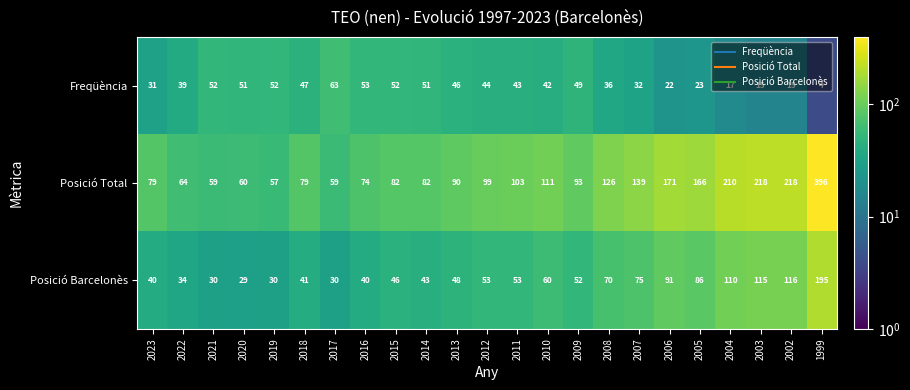

At how many categories does at least one series exceed 138?

7